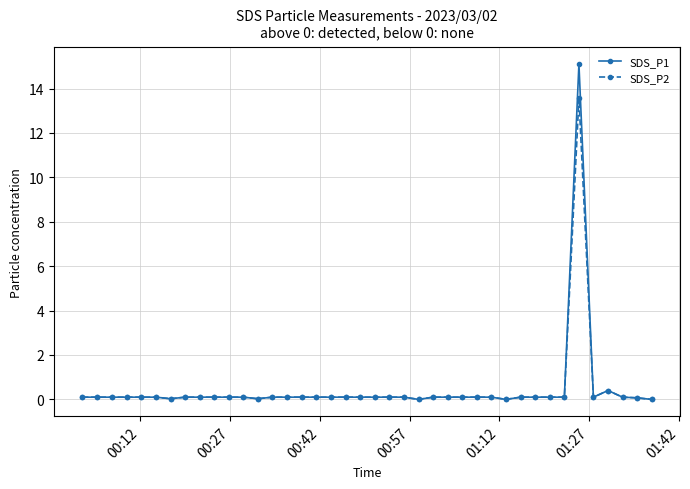

Rank the series by their maximum value, from highest to lowest.

SDS_P1, SDS_P2